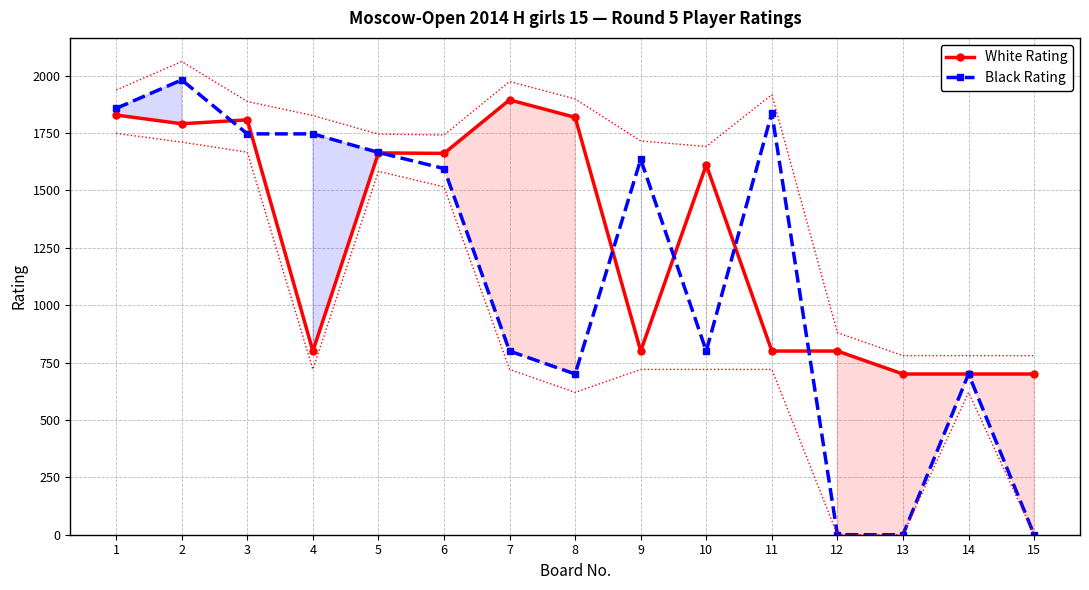

What are all the series names shown in the legend?

White Rating, Black Rating